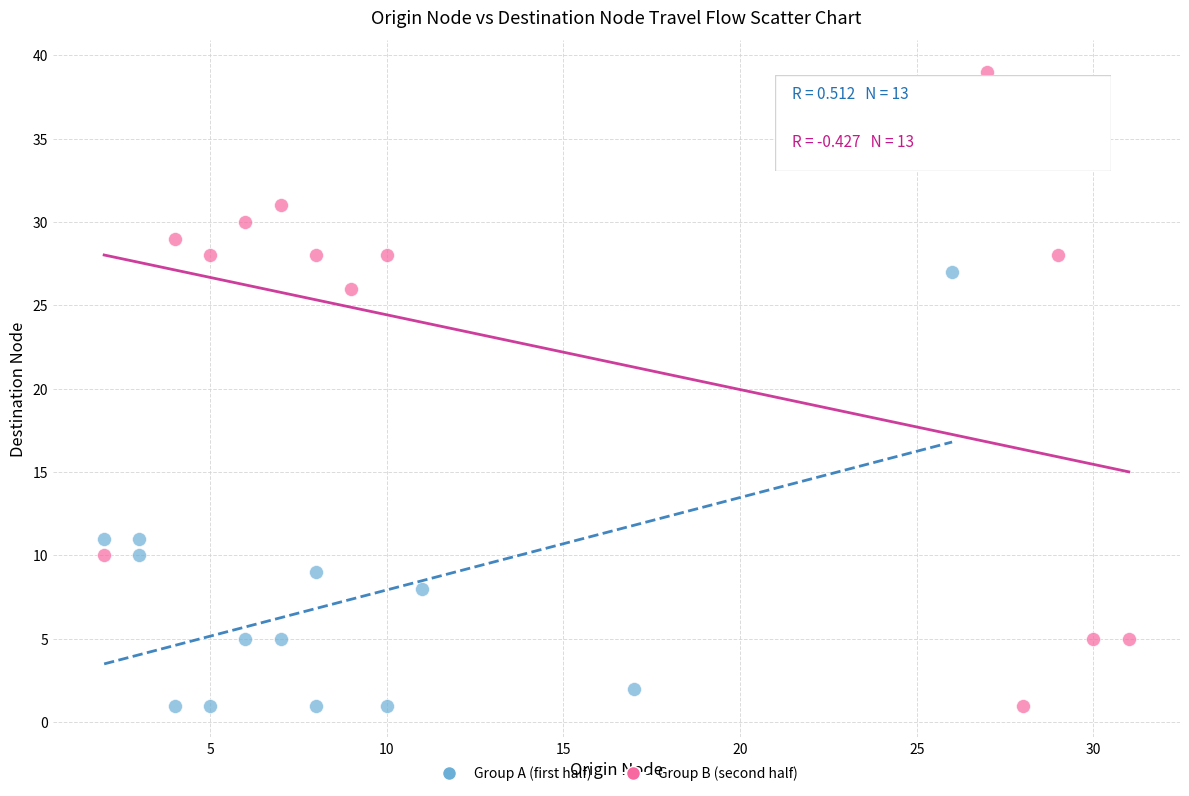

Which series reaches the maximum Y coordinate?

Group B (second half)